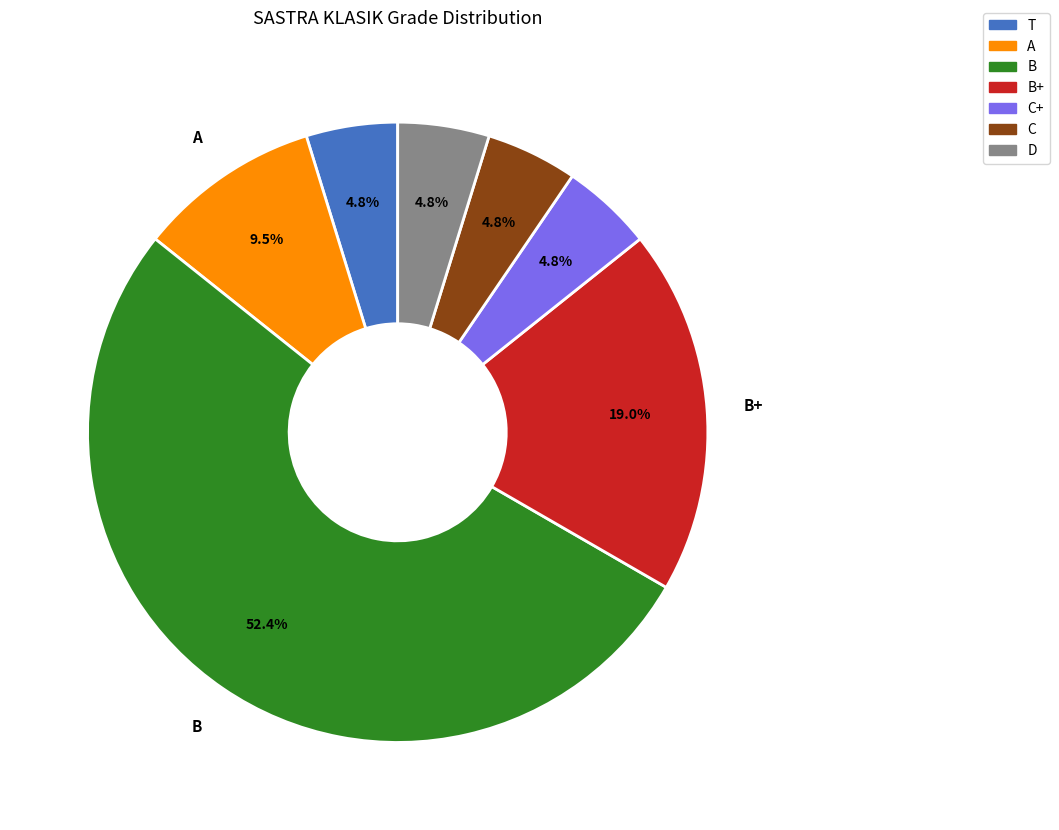

Does any single category account for the majority?

Yes